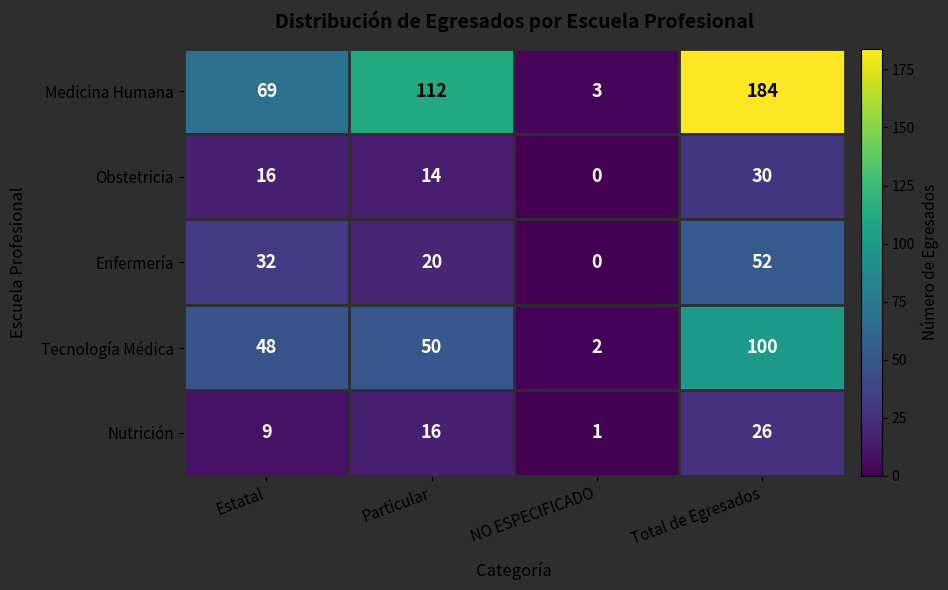

Which series has the largest total across all categories?

Medicina Humana